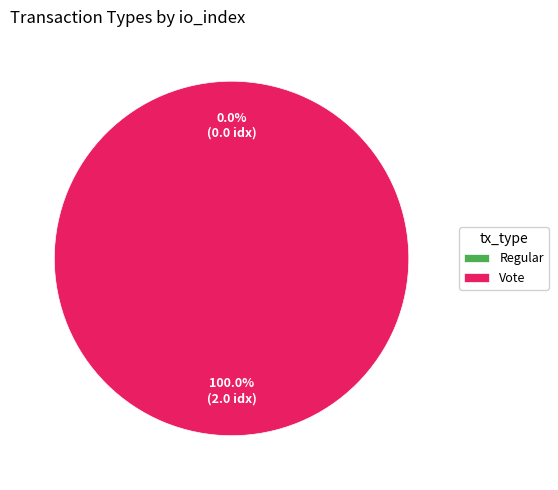

What is the majority slice?

Vote